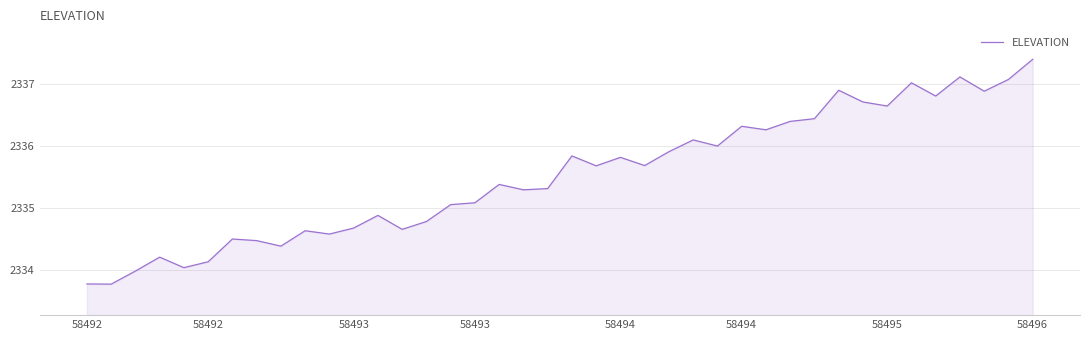

What is the greatest value displayed?

2337.4